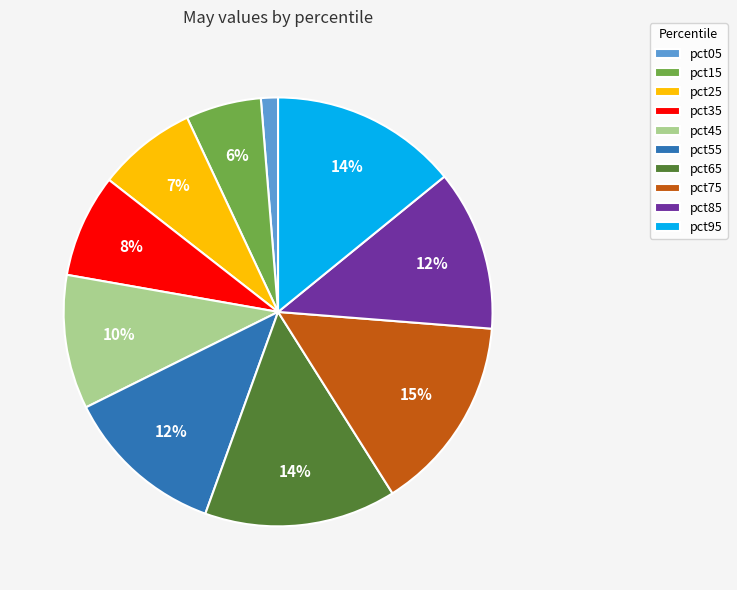

Which has a higher value, pct35 or pct85?

pct85